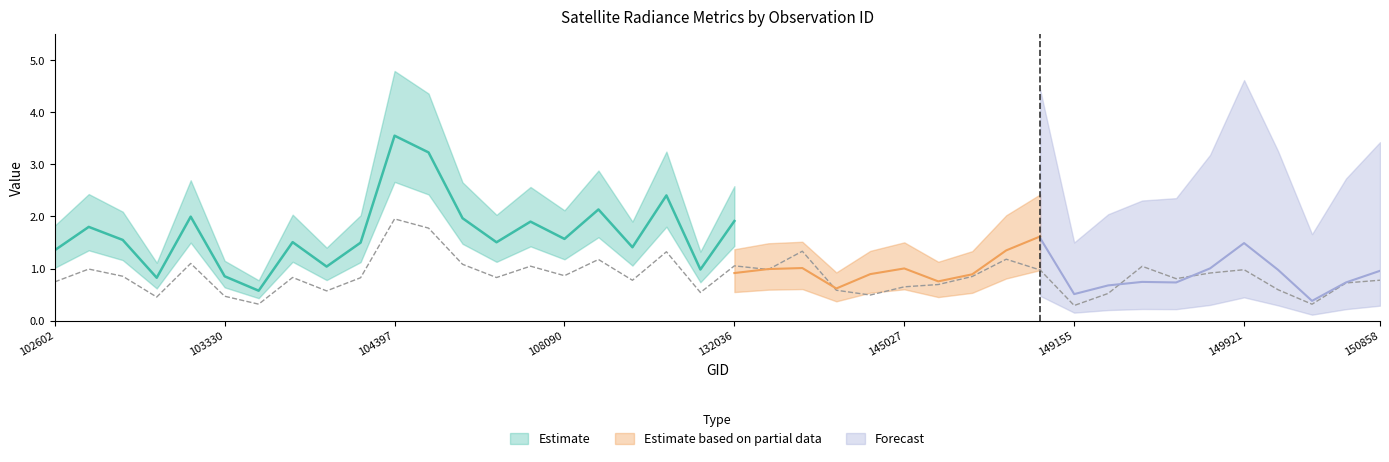

Reading left to right, list all the values displayed in this chart.

dnbrad: 102602=1.4	102724=1.8	102845=1.5	102964=0.8	103092=2.0	103330=0.9	103448=0.6	103566=1.5	103928=1.0	104162=1.5	104397=3.6	104405=3.2	104522=2.0	107562=1.5	107923=1.9	108090=1.6	108974=2.1	109320=1.4	109680=2.4	115692=1.0	132036=1.9	143248=1.8	144221=2.4	144634=1.1	144831=0.9	145027=1.2	145227=1.3	145227=1.5	145624=2.1	148951=1.8	149155=0.5	149345=0.9	149538=1.9	149548=1.5	149734=1.7	149921=1.8	150107=1.1	150294=0.6	150678=1.3	150858=1.4
rade9_aggzone_norm: 102602=0.8	102724=1.6	102845=1.5	102964=0.7	103092=1.1	103330=0.7	103448=0.5	103566=1.0	103928=0.6	104162=1.2	104397=1.3	104405=1.7	104522=1.2	107562=1.3	107923=1.2	108090=1.0	108974=1.3	109320=1.3	109680=1.1	115692=0.6	132036=0.9	143248=1.0	144221=1.0	144634=0.6	144831=0.9	145027=1.0	145227=0.8	145227=0.9	145624=1.3	148951=1.6	149155=0.6	149345=0.8	149538=0.8	149548=0.9	149734=1.0	149921=1.5	150107=1.0	150294=0.4	150678=0.8	150858=0.9
rade9_mult_nadir_norm: 102602=0.8	102724=1.6	102845=1.5	102964=0.6	103092=1.0	103330=0.7	103448=0.5	103566=1.0	103928=0.7	104162=1.2	104397=1.3	104405=1.9	104522=1.2	107562=1.3	107923=1.1	108090=1.0	108974=1.3	109320=1.3	109680=1.0	115692=0.5	132036=0.8	143248=0.9	144221=1.0	144634=0.7	144831=0.9	145027=1.0	145227=0.7	145227=0.8	145624=1.3	148951=1.6	149155=0.5	149345=0.7	149538=0.7	149548=0.7	149734=1.0	149921=1.5	150107=1.0	150294=0.4	150678=0.7	150858=1.0